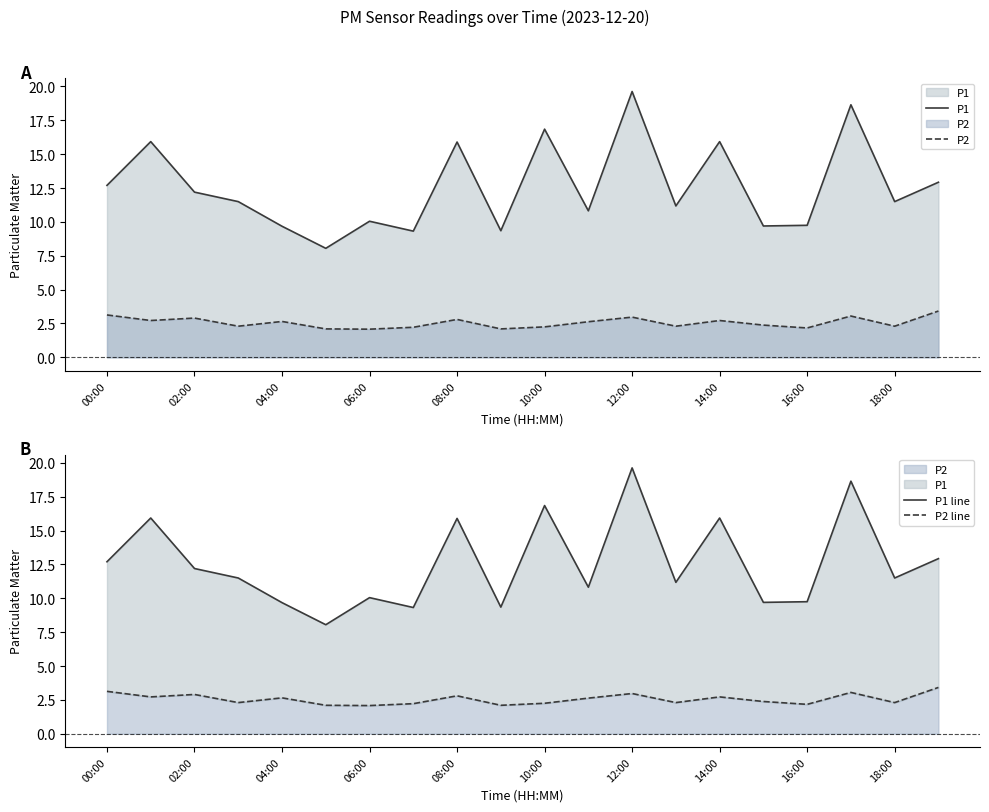

Reading left to right, what are all the values shown in this chart?

P1: 12.7	15.9	12.2	11.5	9.7	8.1	10.1	9.3	15.9	9.3	16.9	10.8	19.6	11.2	15.9	9.7	9.8	18.6	11.5	12.9
P2: 3.1	2.7	2.9	2.3	2.6	2.1	2.1	2.2	2.8	2.1	2.2	2.6	3.0	2.3	2.7	2.4	2.2	3.0	2.3	3.4
P1 line: 12.7	15.9	12.2	11.5	9.7	8.1	10.1	9.3	15.9	9.3	16.9	10.8	19.6	11.2	15.9	9.7	9.8	18.6	11.5	12.9
P2 line: 3.1	2.7	2.9	2.3	2.6	2.1	2.1	2.2	2.8	2.1	2.2	2.6	3.0	2.3	2.7	2.4	2.2	3.0	2.3	3.4